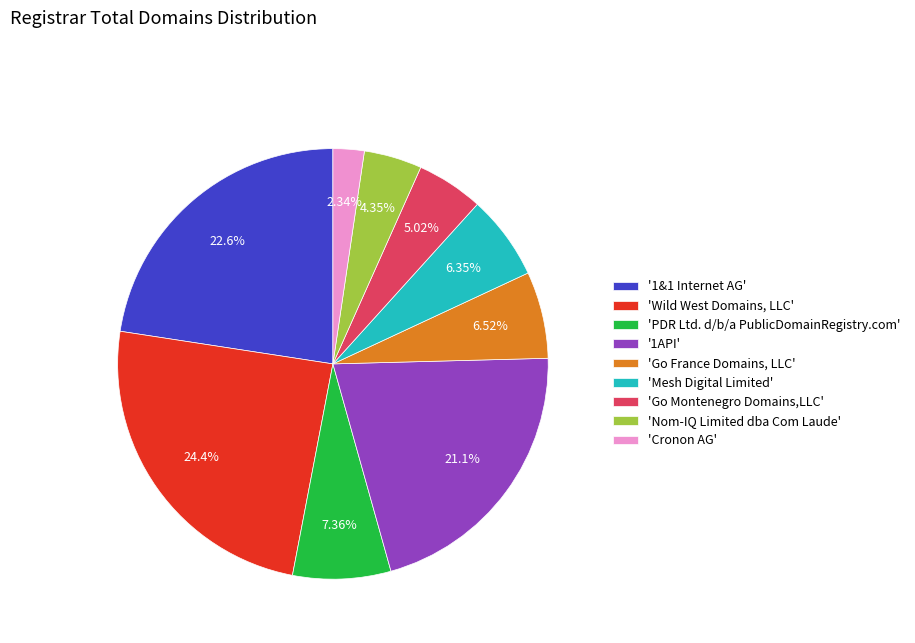

Do '1&1 Internet AG' and 'Wild West Domains, LLC' together represent more than half of the pie?

No